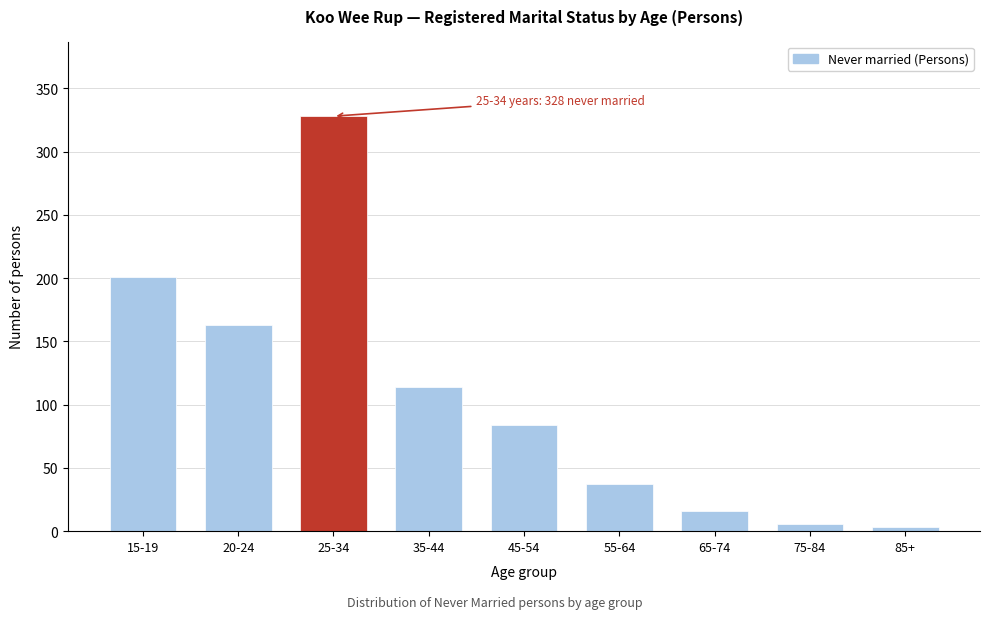

Reading left to right, transcribe all the data shown in this chart.

15-19=201	20-24=163	25-34=328	35-44=114	45-54=84	55-64=37	65-74=16	75-84=6	85+=3